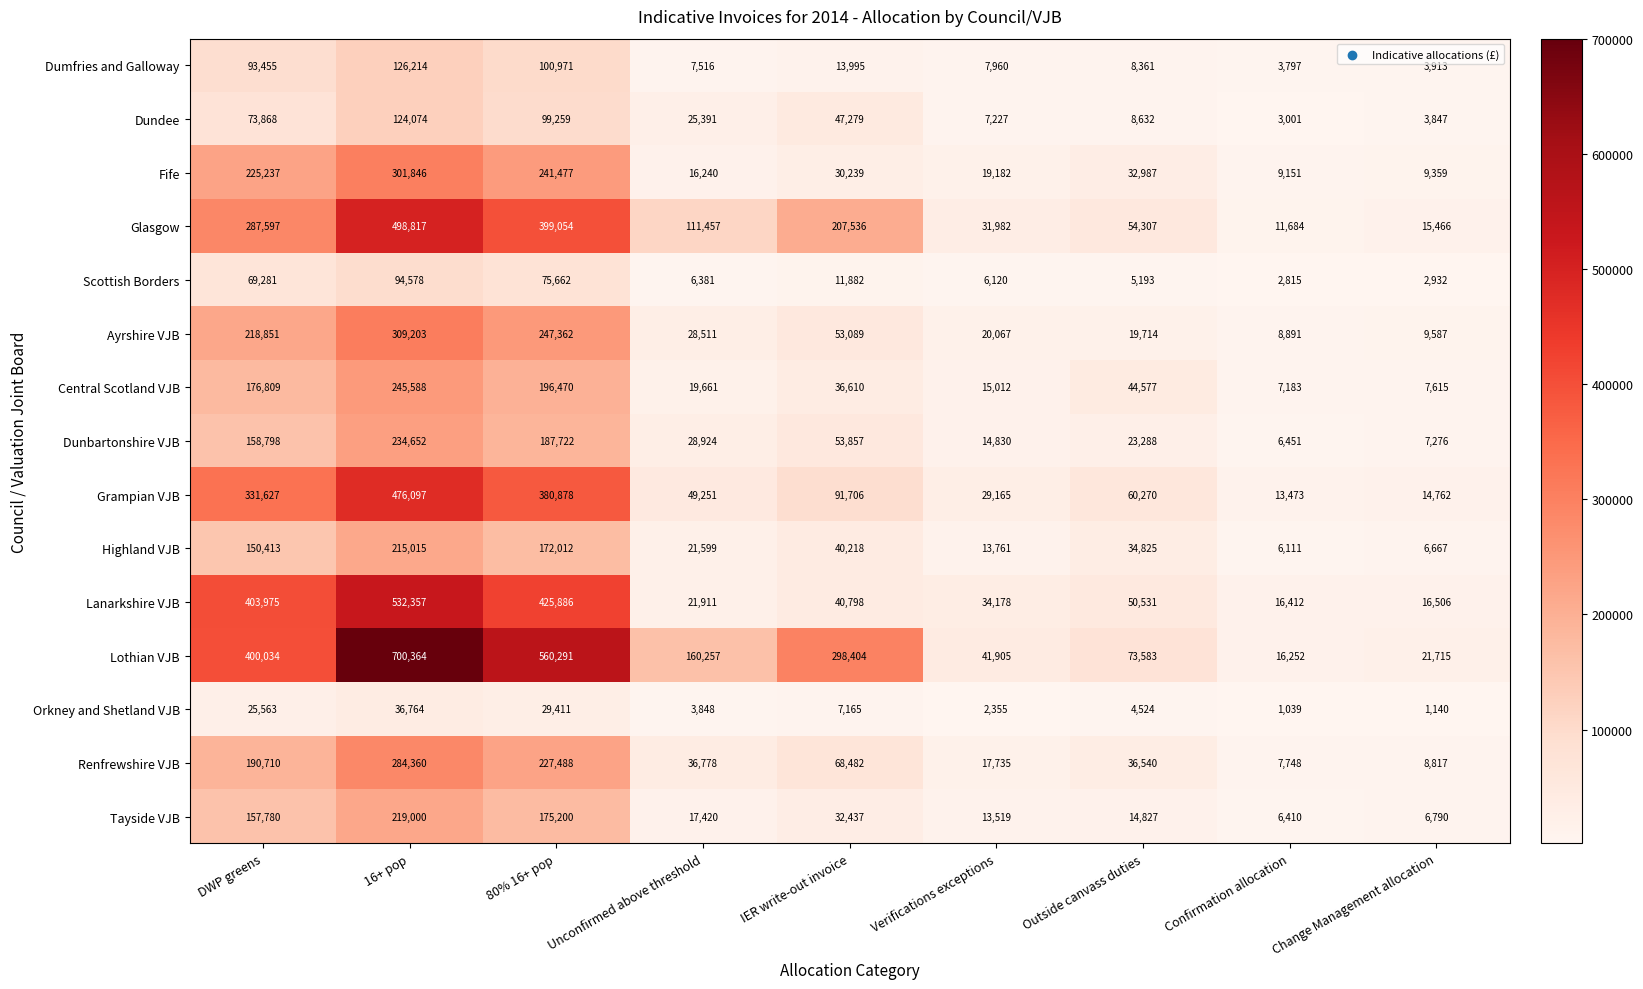

What is the difference between the highest and lowest values at IER write-out invoice?

291239